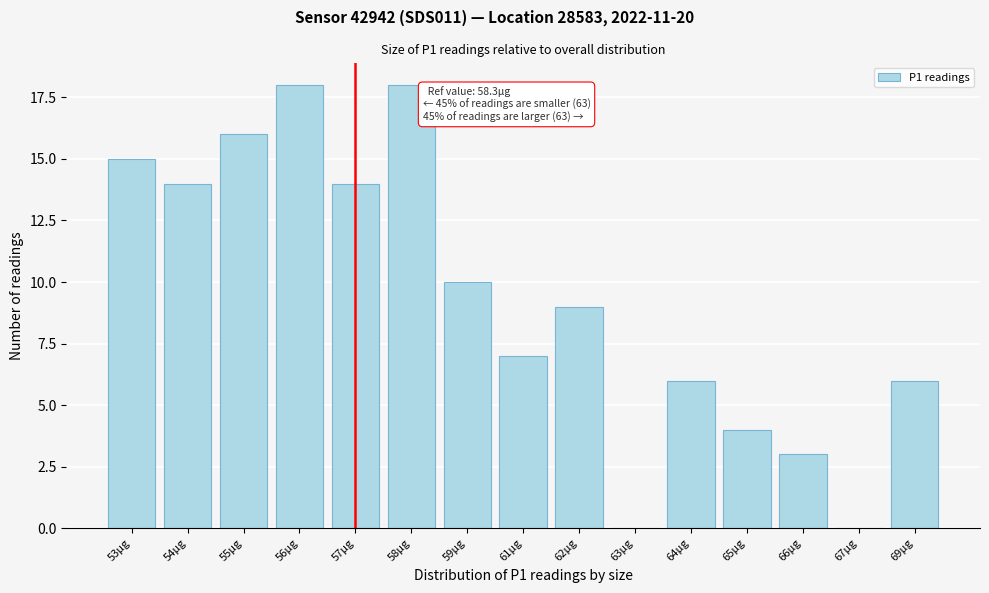

Reading right to left, transcribe all the data shown in this chart.

69µg=6	67µg=0	66µg=3	65µg=4	64µg=6	63µg=0	62µg=9	61µg=7	59µg=10	58µg=18	57µg=14	56µg=18	55µg=16	54µg=14	53µg=15